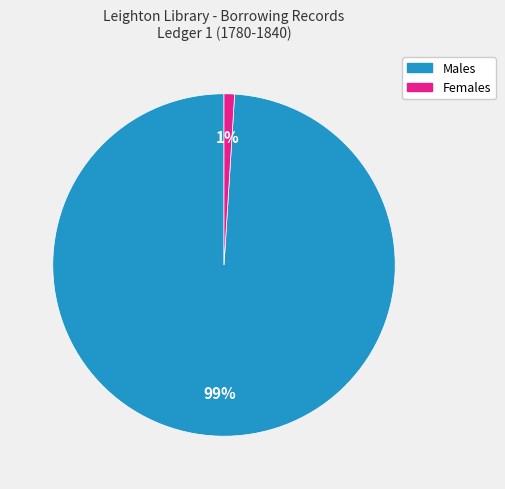

Is there a majority slice in this chart?

Yes